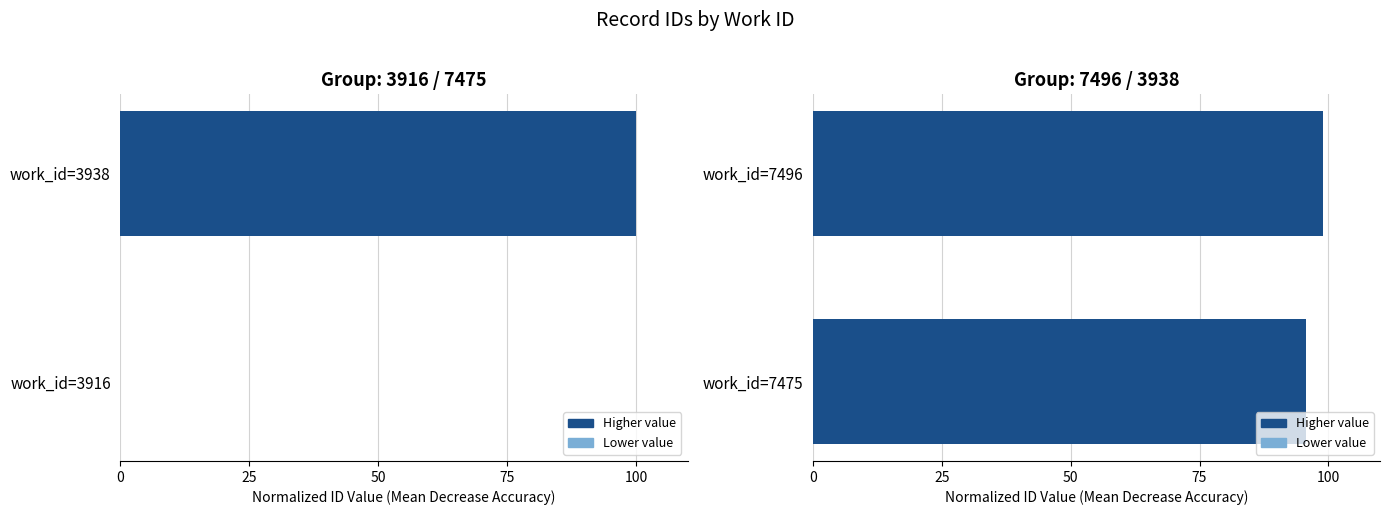

Reading left to right, list all the values displayed in this chart.

work_3916 & 7475: 100.0	0.0
work_7496 & 3938: 99.0	95.7